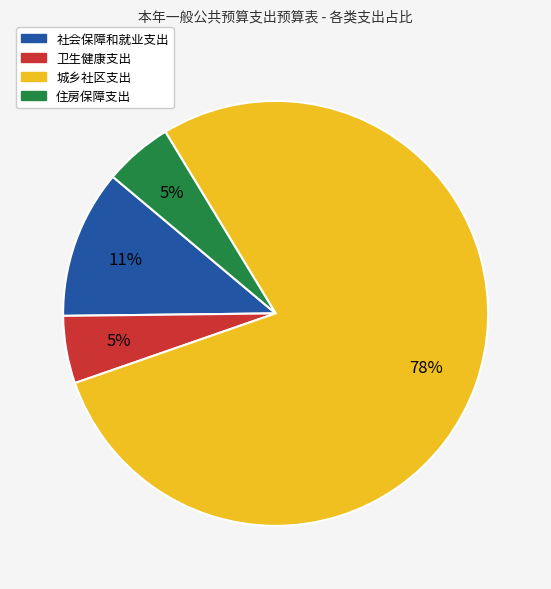

Which slice is the largest?

城乡社区支出